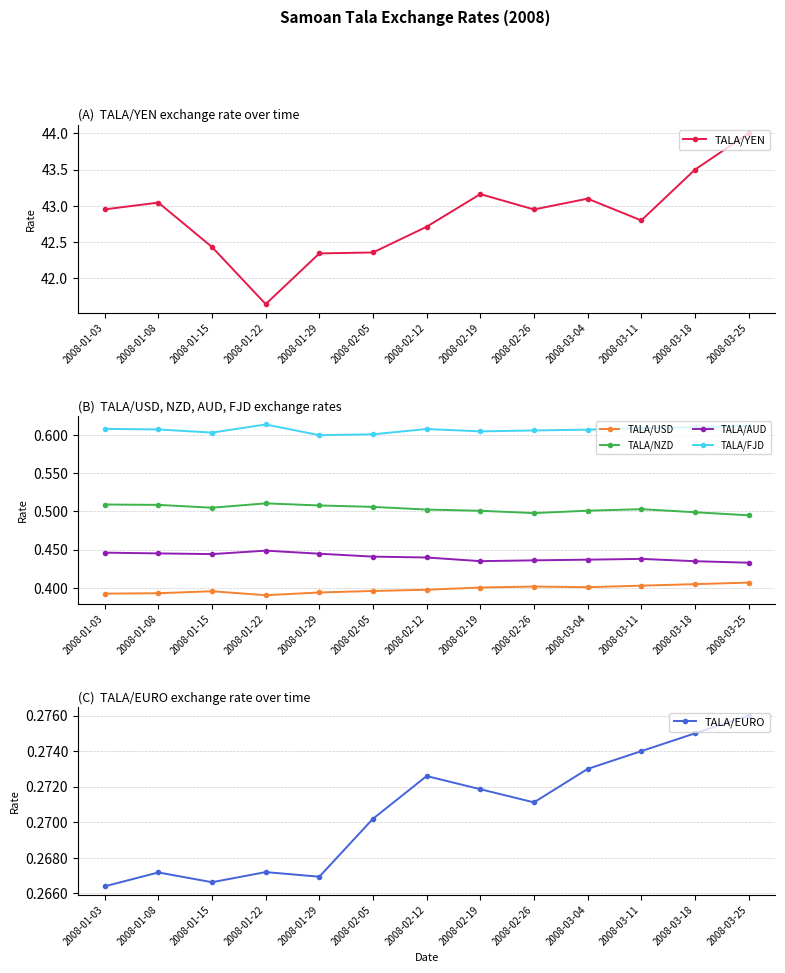

At which category does the chart reach its peak across all series?

2008-03-25